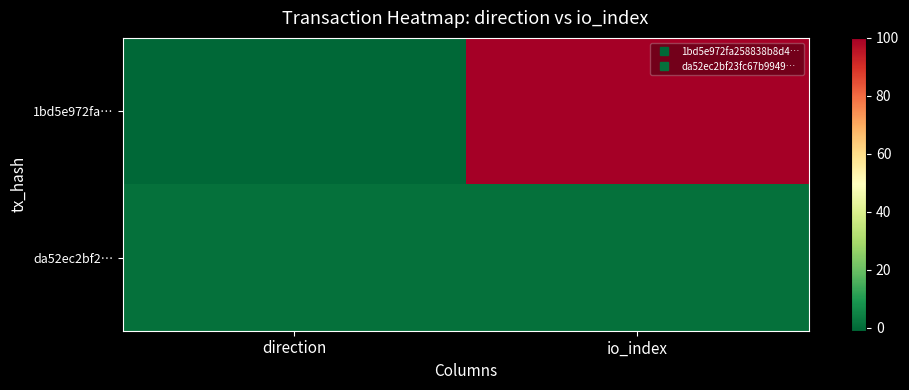

Which label corresponds to the largest value in the chart?

io_index